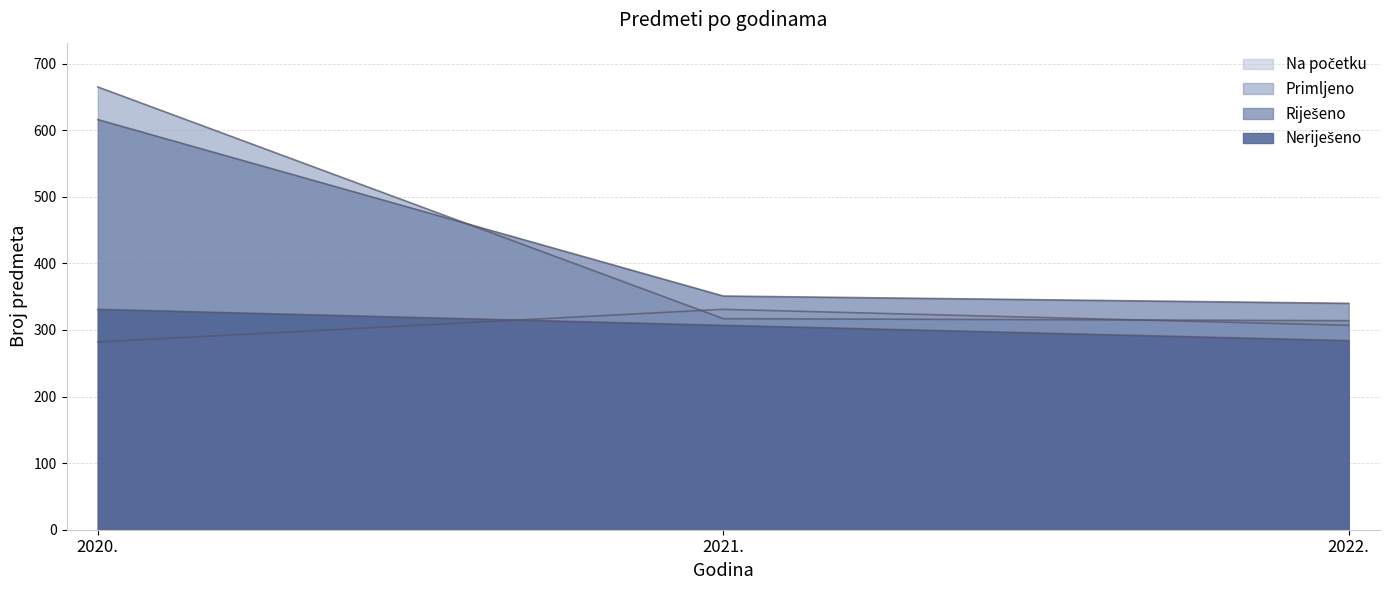

What is the sum of all Neriješeno values?

922